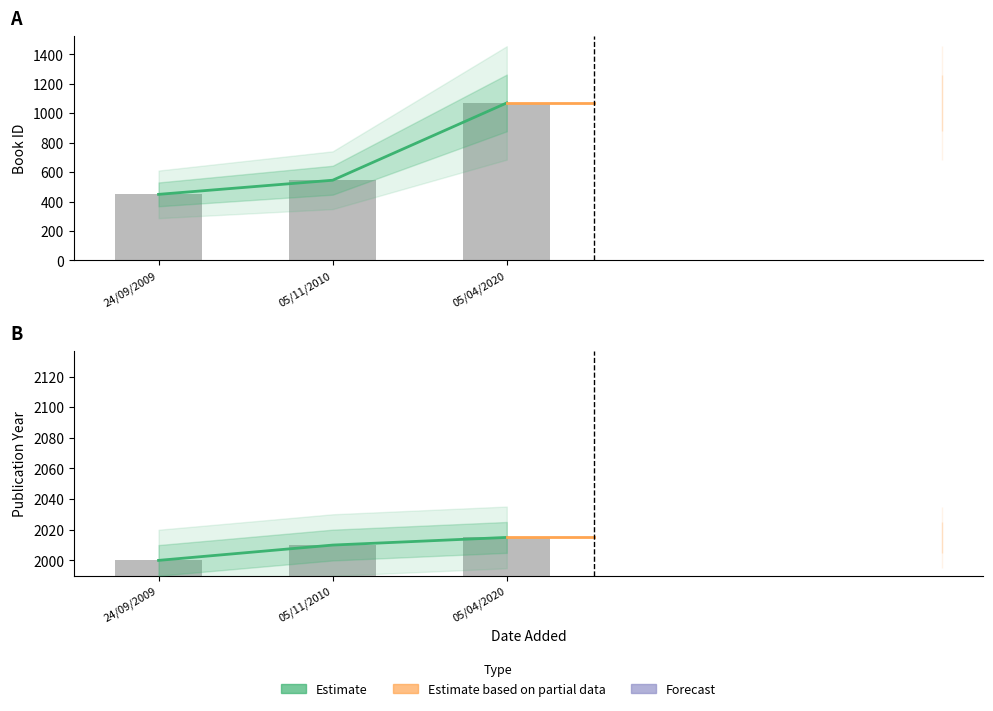

What value does the id series have at 05/11/2010, to the nearest 50?

550